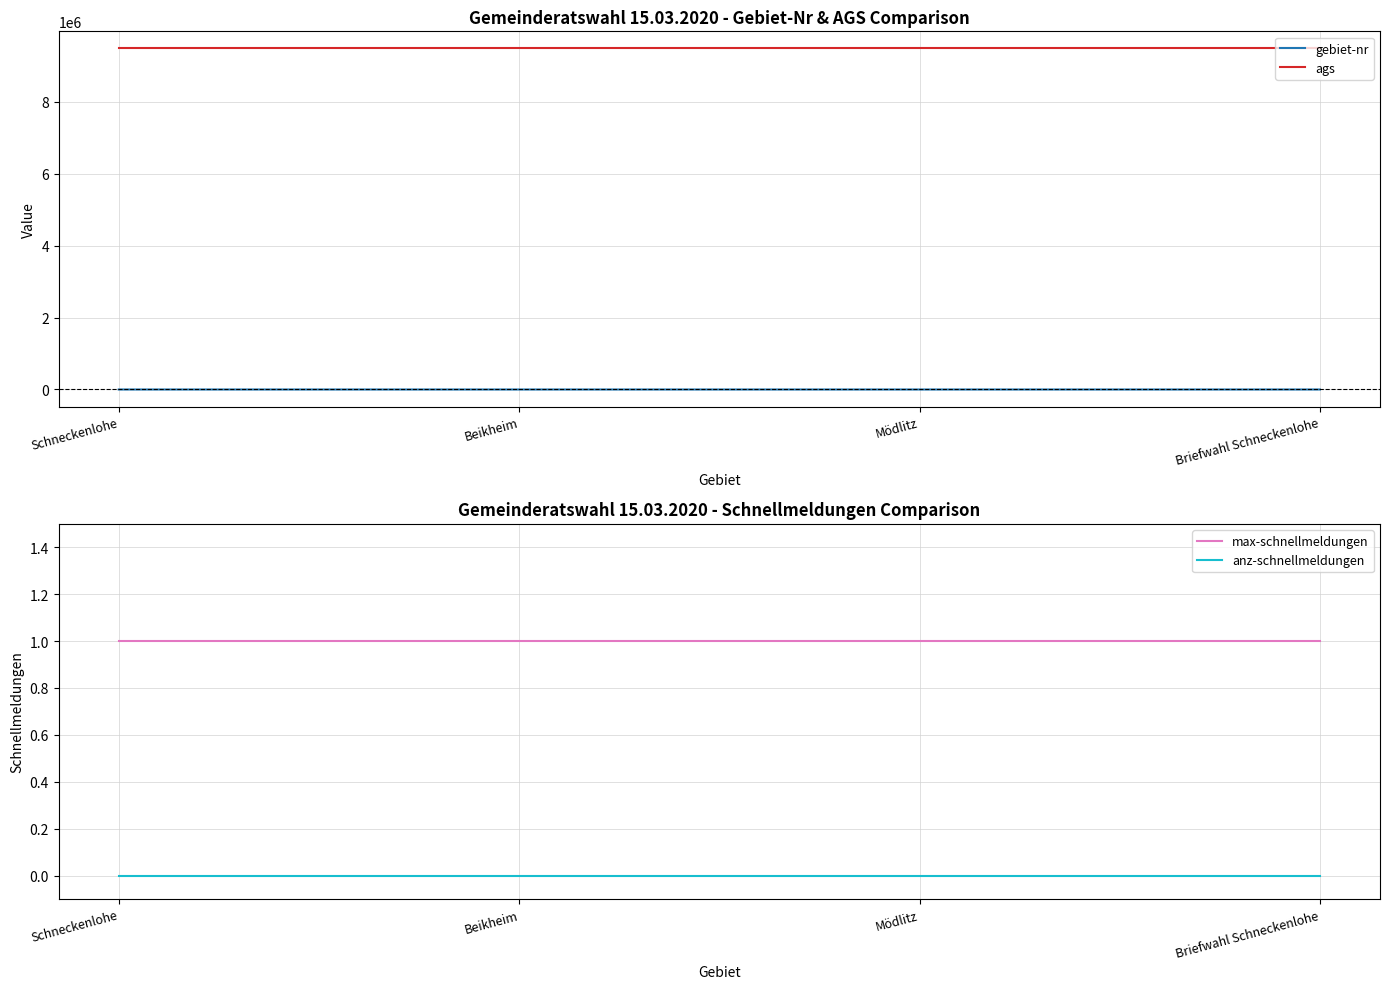

What are all the series names shown in the legend?

gebiet-nr, ags, max-schnellmeldungen, anz-schnellmeldungen